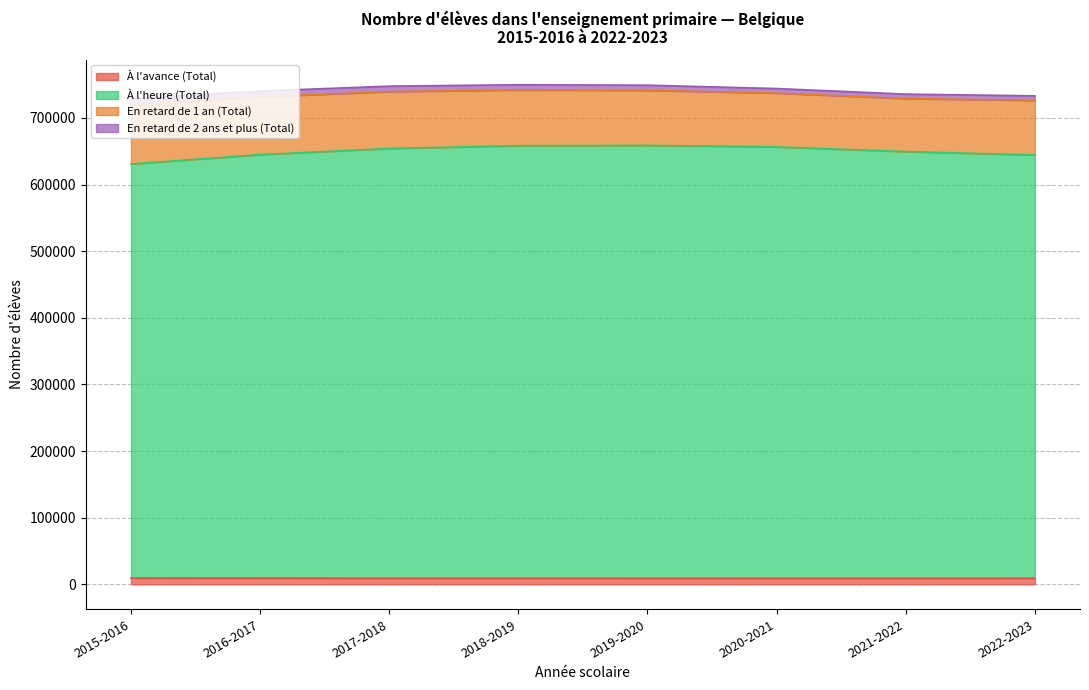

At which category is the sum across all series the highest?

2019-2020